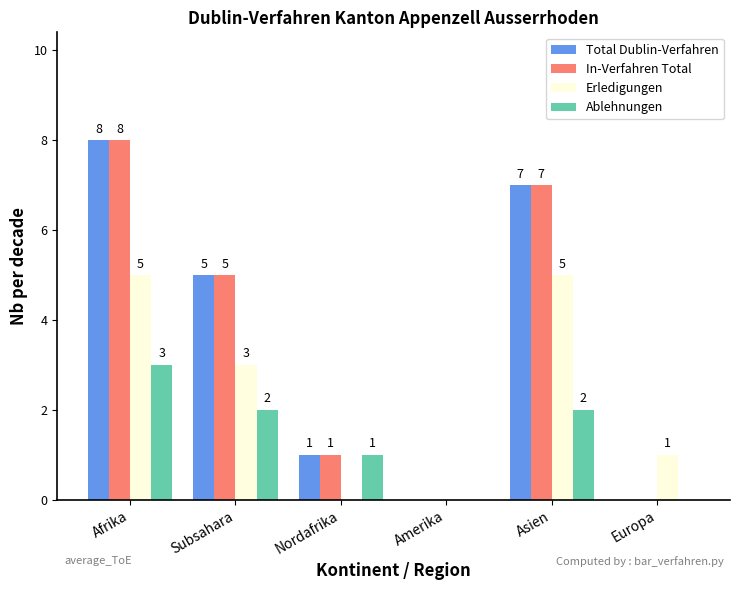

How many series are shown in this chart?

4